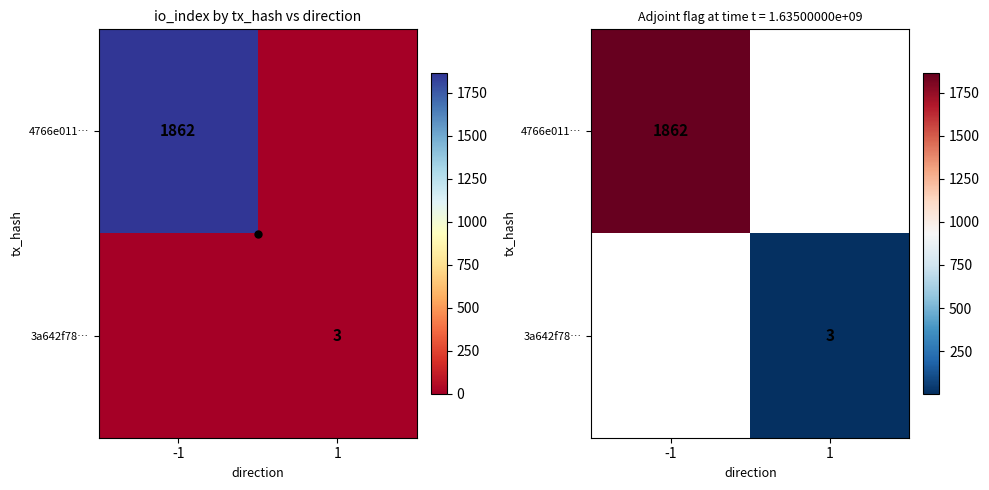

At -1, list the series in order from largest to smallest.

4766e011…, 3a642f78…